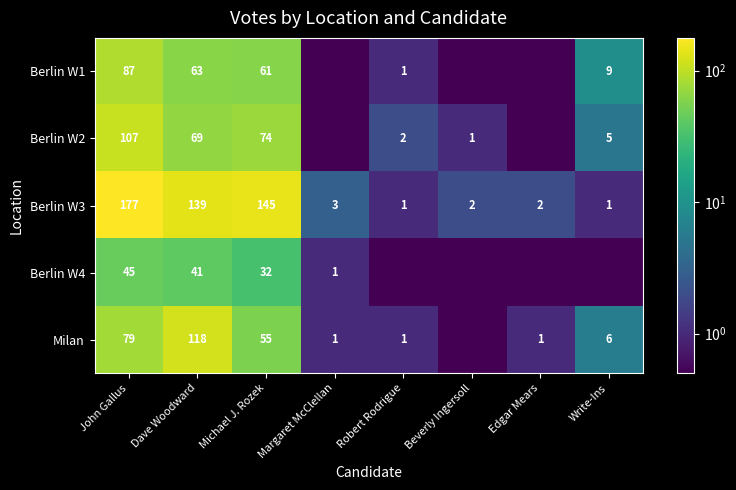

The value of Berlin W1 at Robert Rodrigue is 0.2. True or false?

False